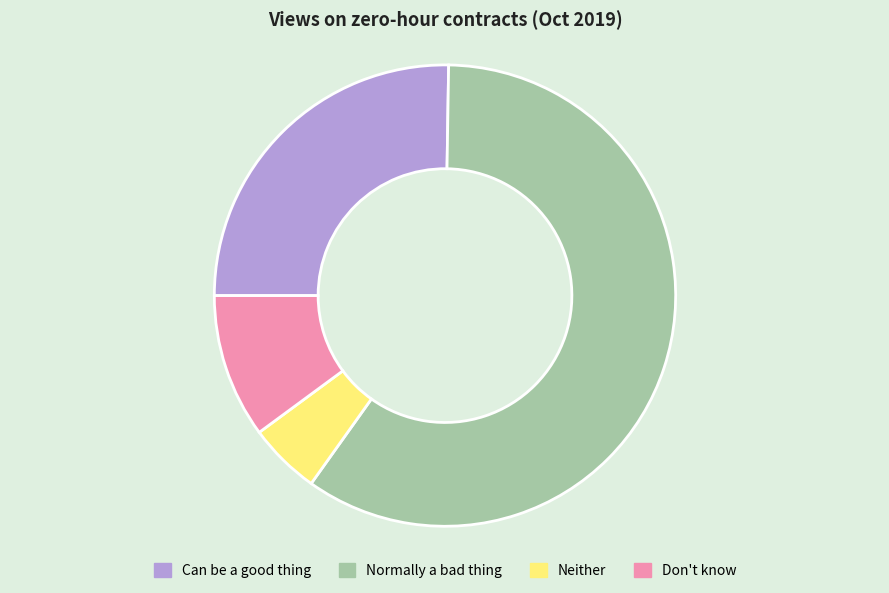

Which has a higher value, Neither or Don't know?

Don't know